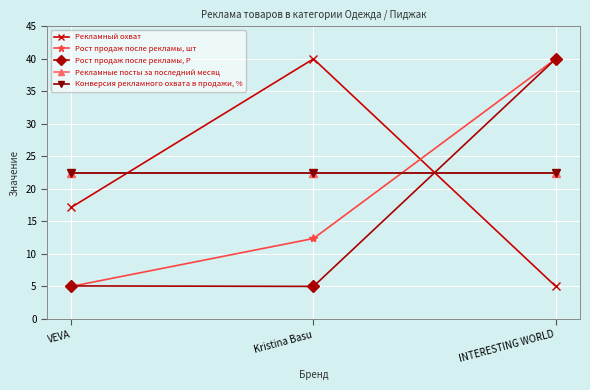

At Kristina Basu, list the series in order from largest to smallest.

Рекламный охват, Рекламные посты за последний месяц, Конверсия рекламного охвата в продажи, %, Рост продаж после рекламы, шт, Рост продаж после рекламы, Р